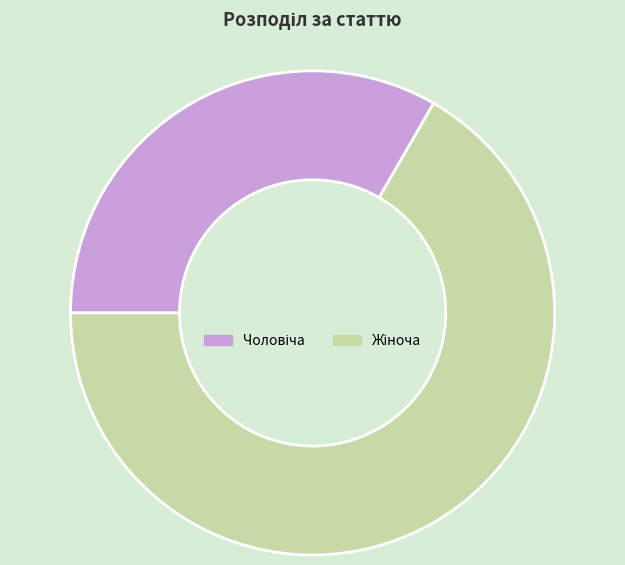

Does any single category account for the majority?

Yes